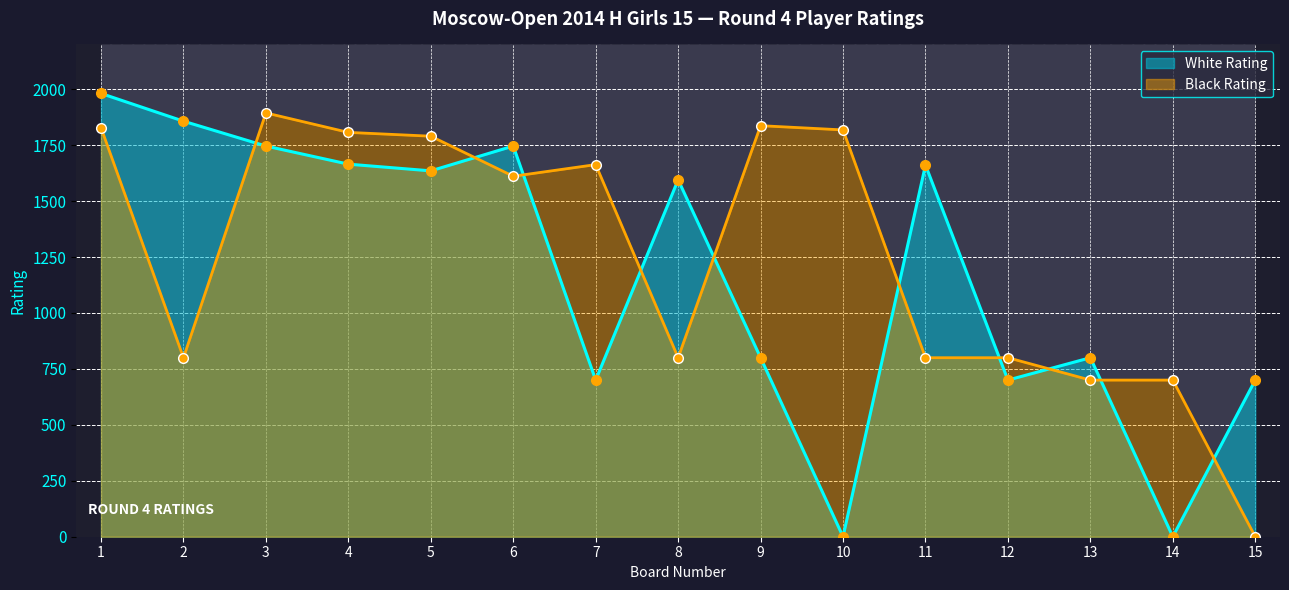

What are all the series names shown in the legend?

White Rating, Black Rating